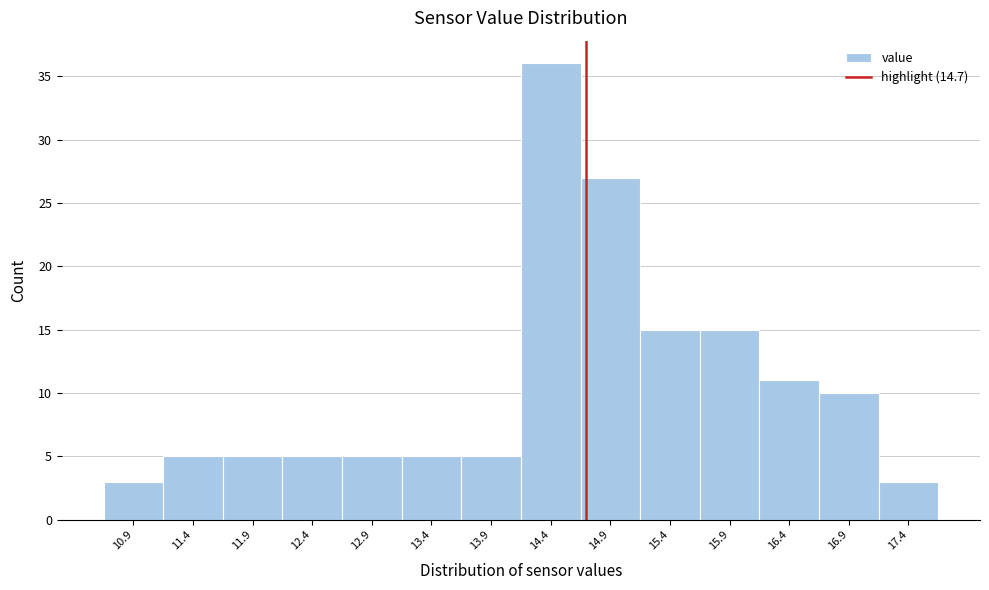

What is the height of the bar covering 11.65 to 12.15 on the x-axis? The values are not printed on the chart, so give them approximately, as read against the axis.

5